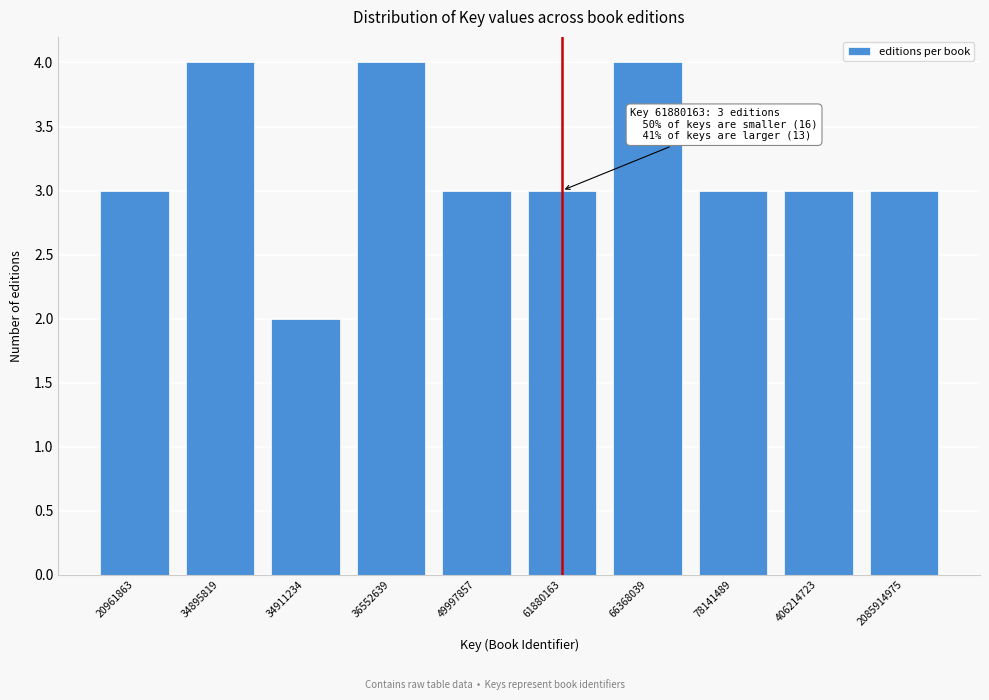

Reading left to right, list all the values displayed in this chart.

20961863=3	34895819=4	34911234=2	36552639=4	49997857=3	61880163=3	66368039=4	78141489=3	406214723=3	2085914975=3